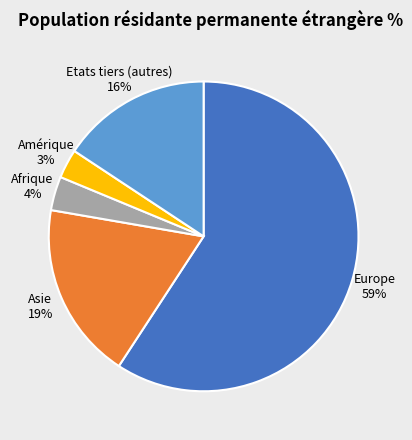

True or false: Europe 59% accounts for 70% of the total.

False